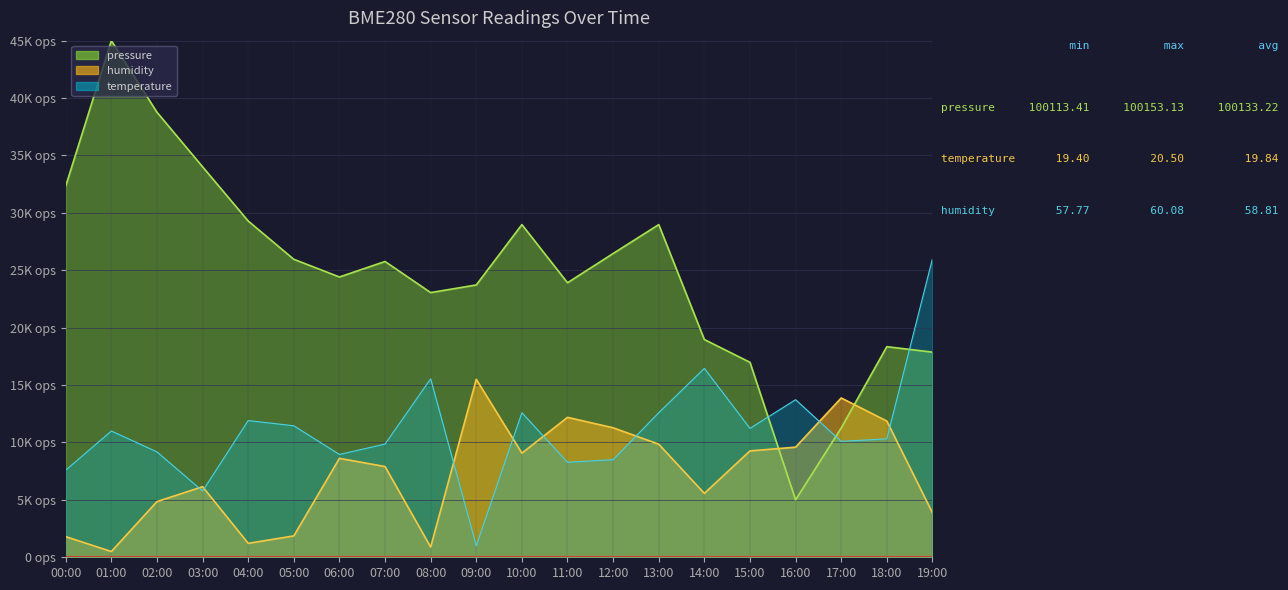

What is the difference between the second highest and second lowest values in the pressure series?

27502.5